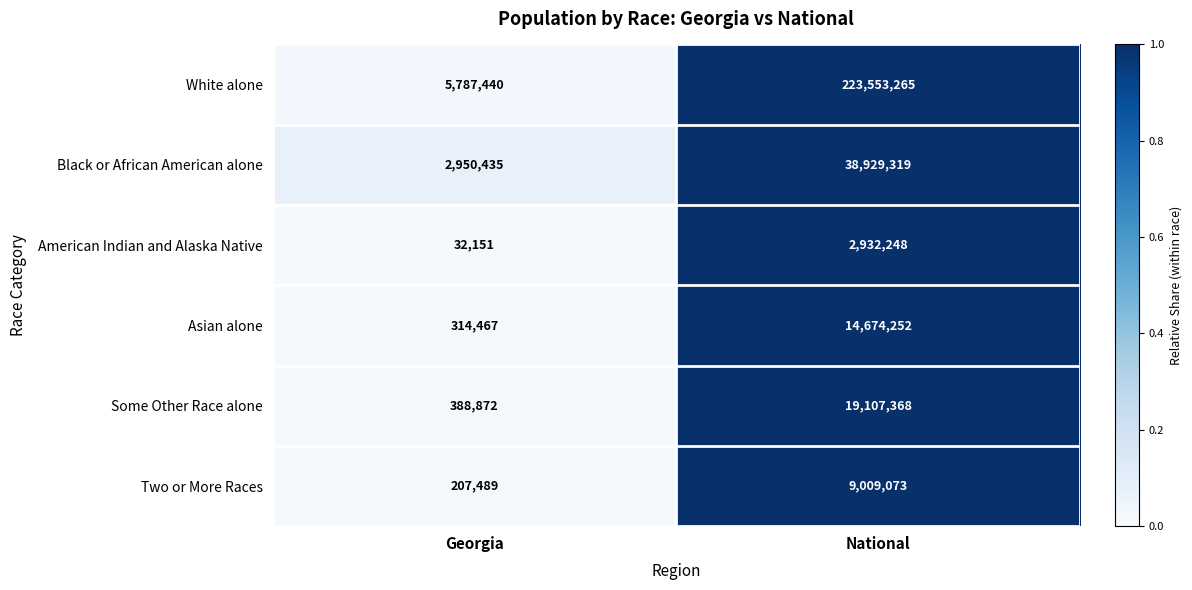

Between Georgia and National, which series saw the biggest shift?

White alone